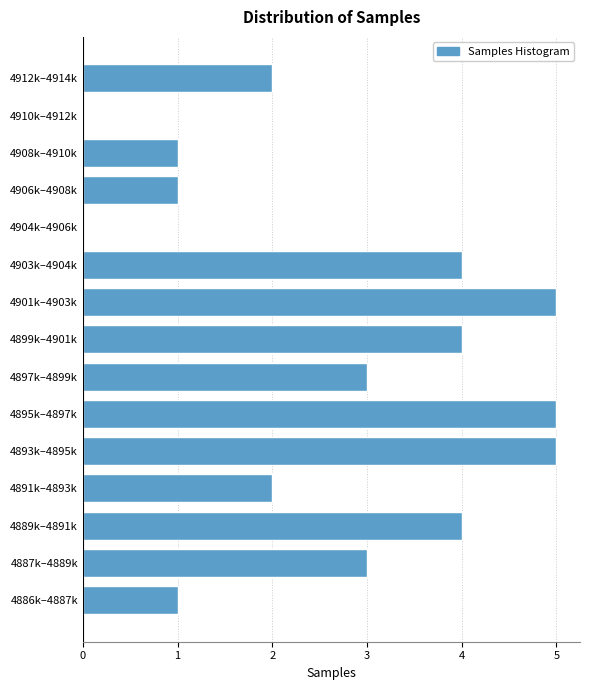

Reading bottom to top, what are all the values shown in this chart?

4886k–4887k=1	4887k–4889k=3	4889k–4891k=4	4891k–4893k=2	4893k–4895k=5	4895k–4897k=5	4897k–4899k=3	4899k–4901k=4	4901k–4903k=5	4903k–4904k=4	4904k–4906k=0	4906k–4908k=1	4908k–4910k=1	4910k–4912k=0	4912k–4914k=2